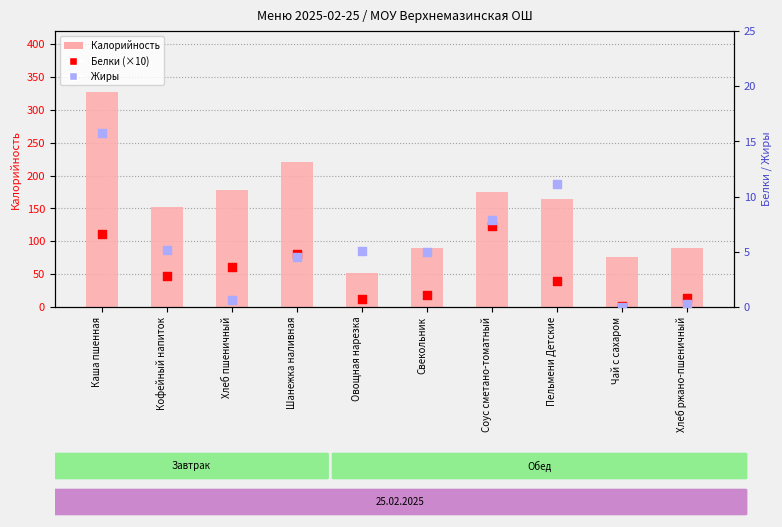

Is the value of Калорийность at Свекольник greater than the value of Белки (×10) at Хлеб ржано-пшеничный?

Yes